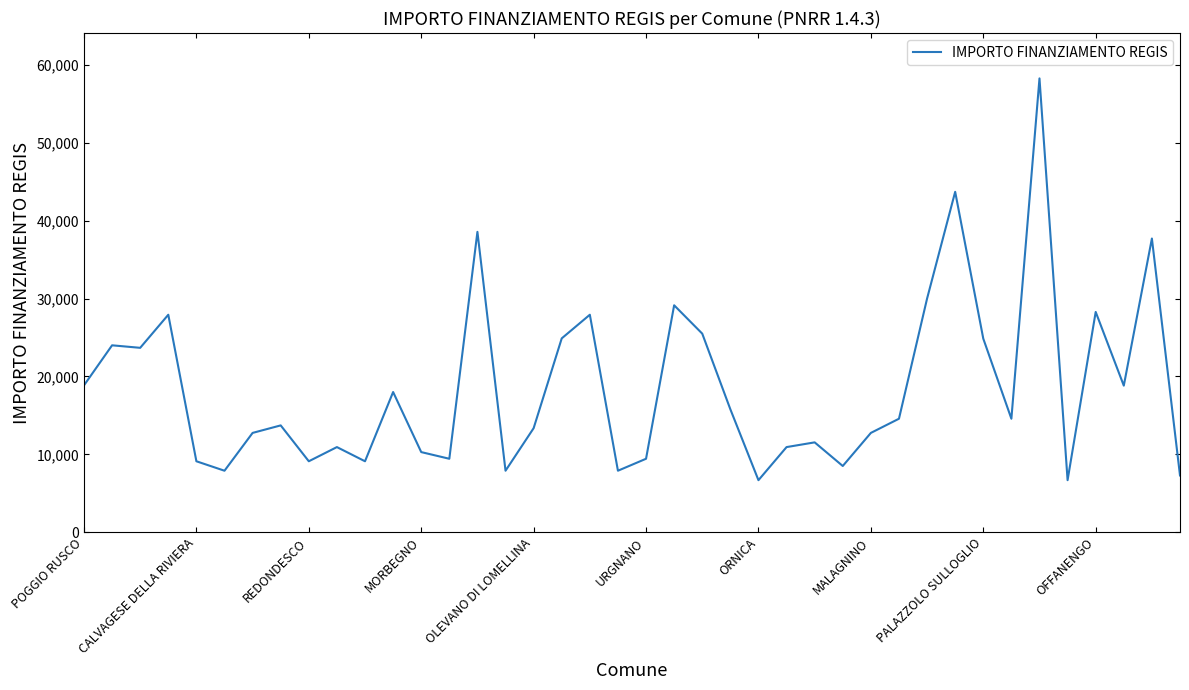

What is the maximum value shown in the chart?

58272